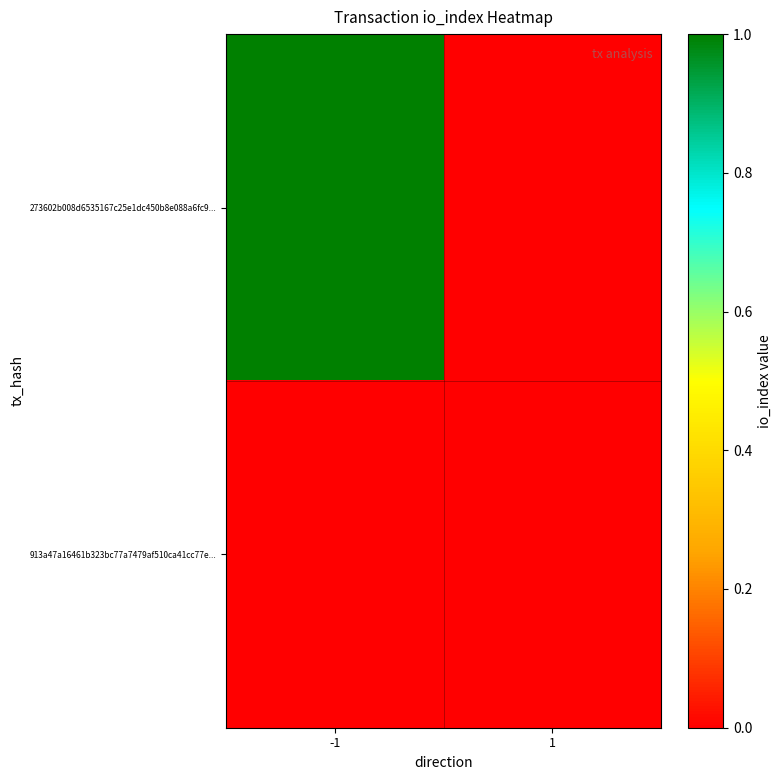

Reading left to right, extract all data points from this chart.

273602b008d6535167c25e1dc450b8e088a6fc9...: -1=1	1=0
913a47a16461b323bc77a7479af510ca41cc77e...: -1=0	1=0